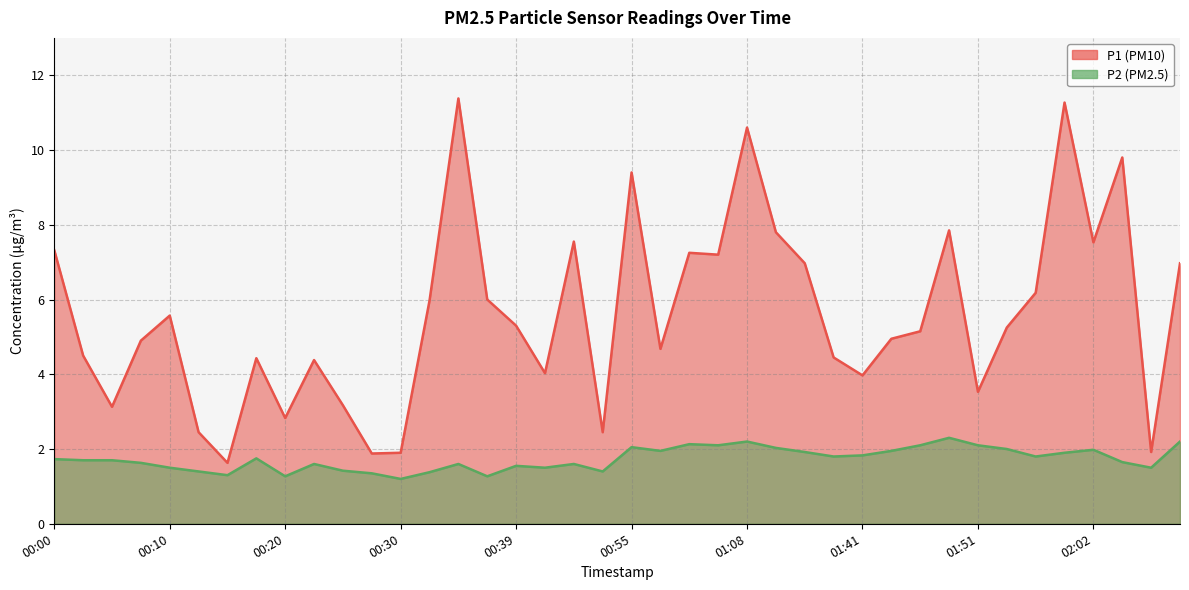

What is the lowest value of the P1 series?

1.6